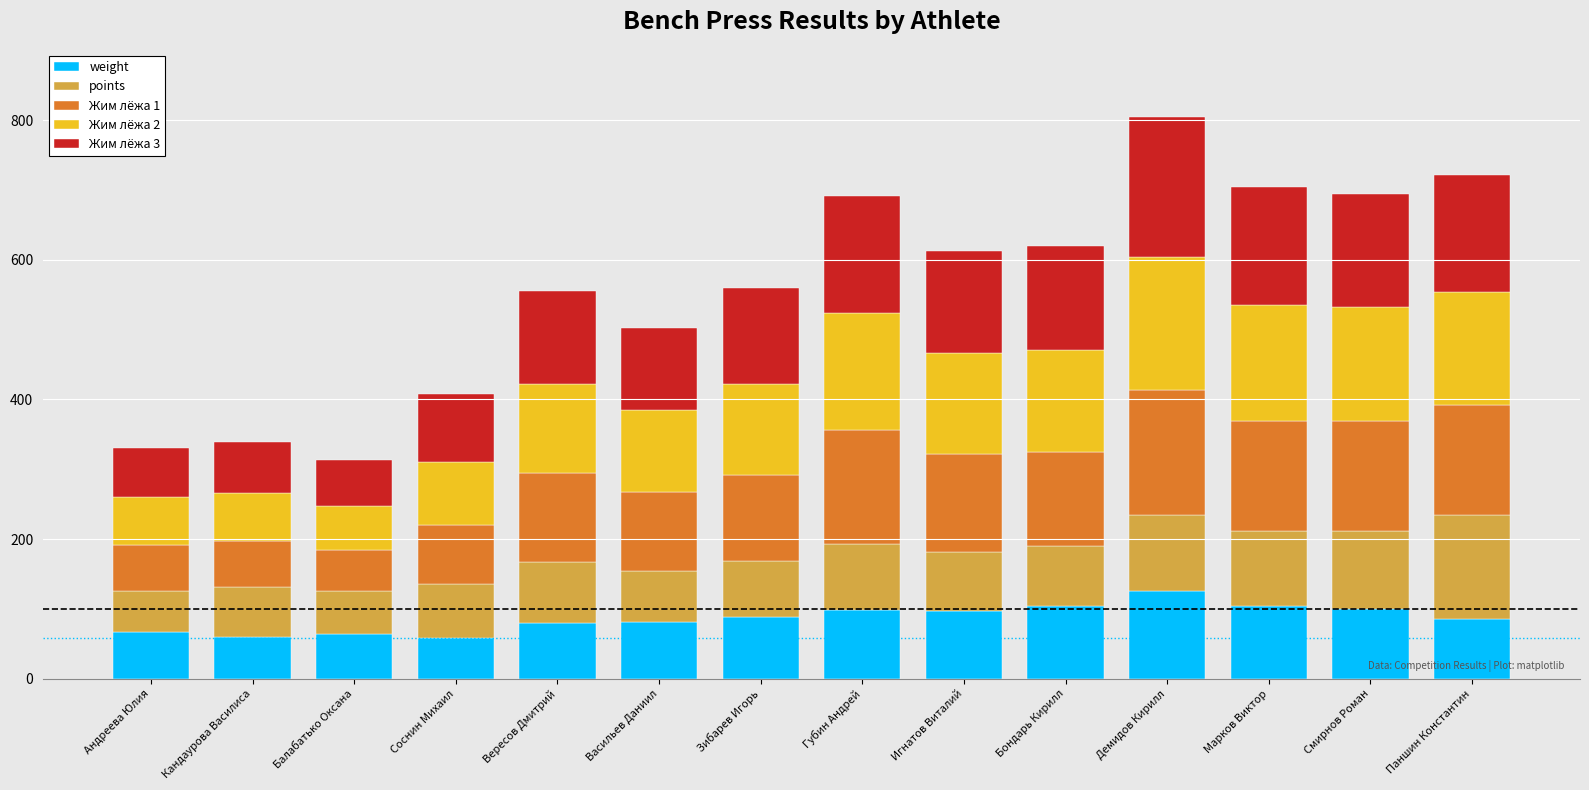

What is the total value across all series at Паншин Константин?

721.5